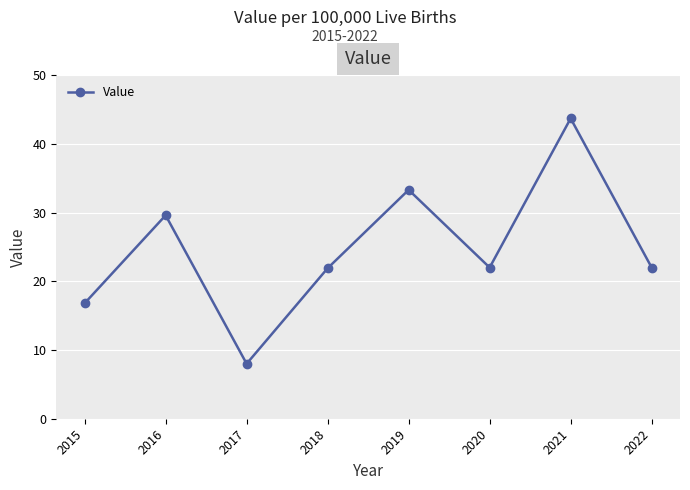

How many data points does each series have?

8